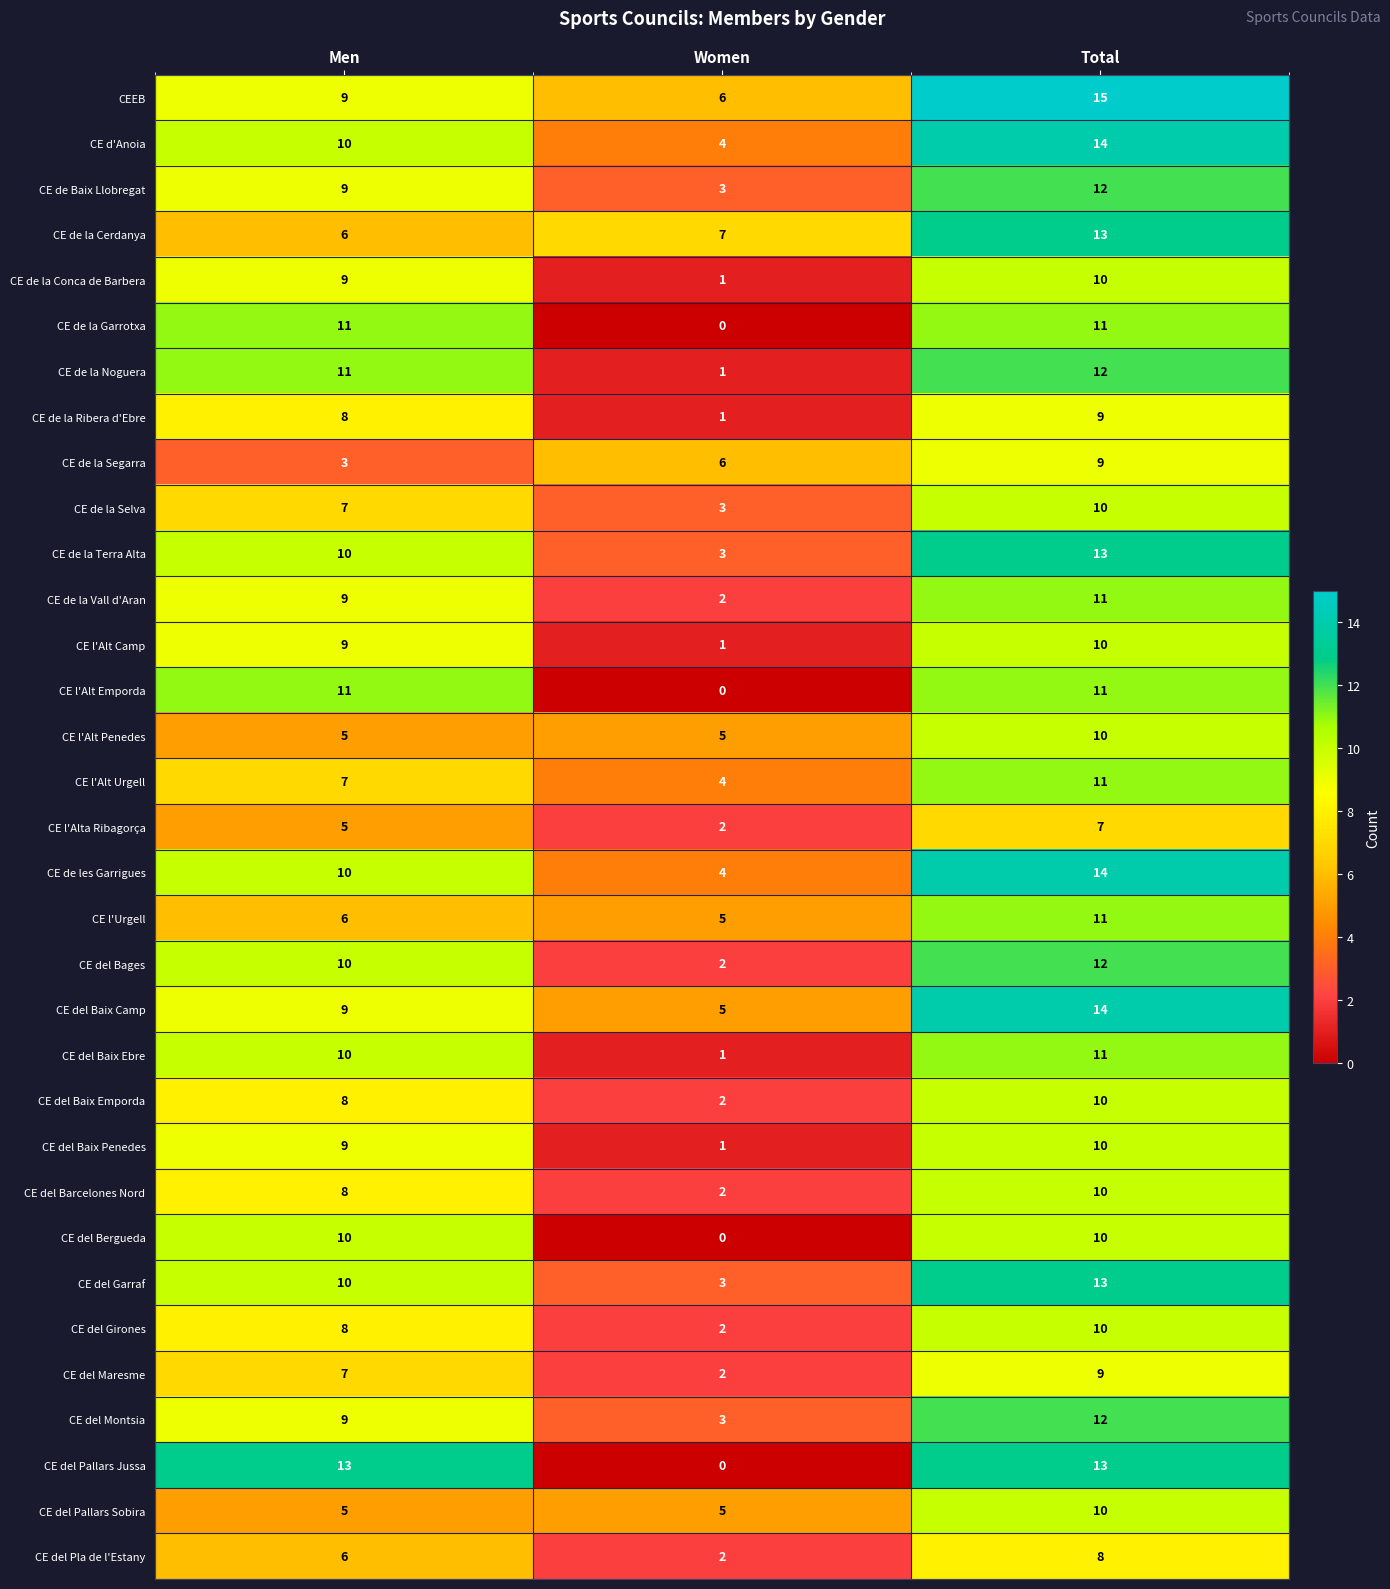

At which category is the sum across all series the highest?

Total